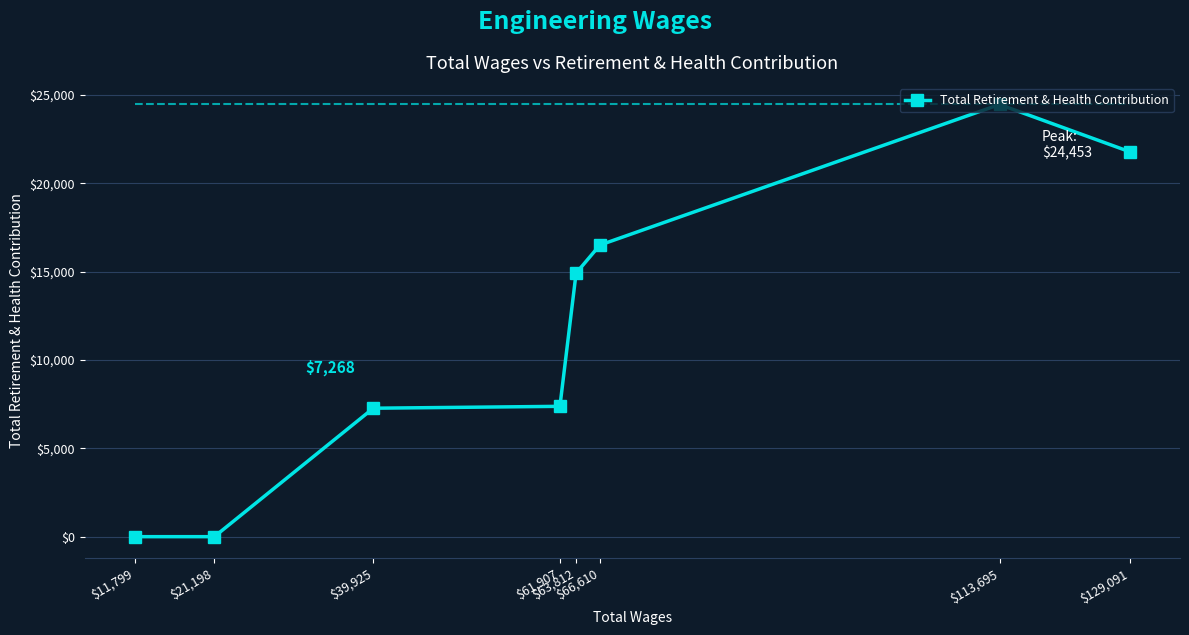

What is the ratio of the value at $66,610 to the value at $39,925?

2.3